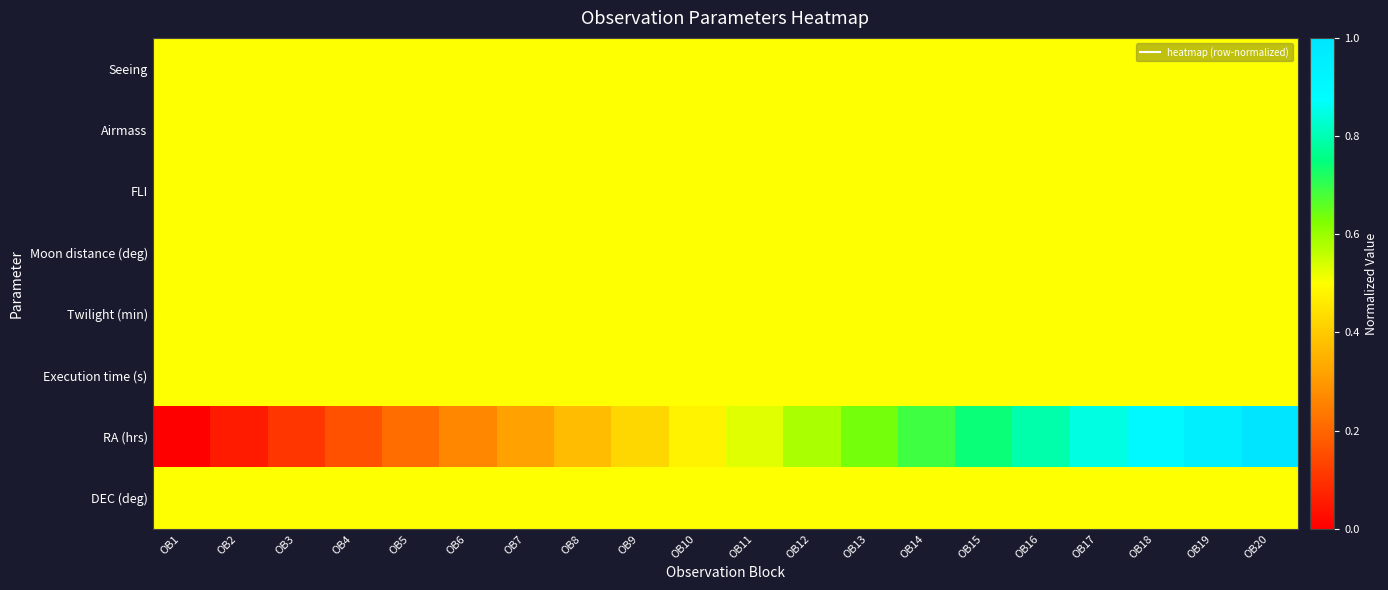

How many series are shown in this chart?

8